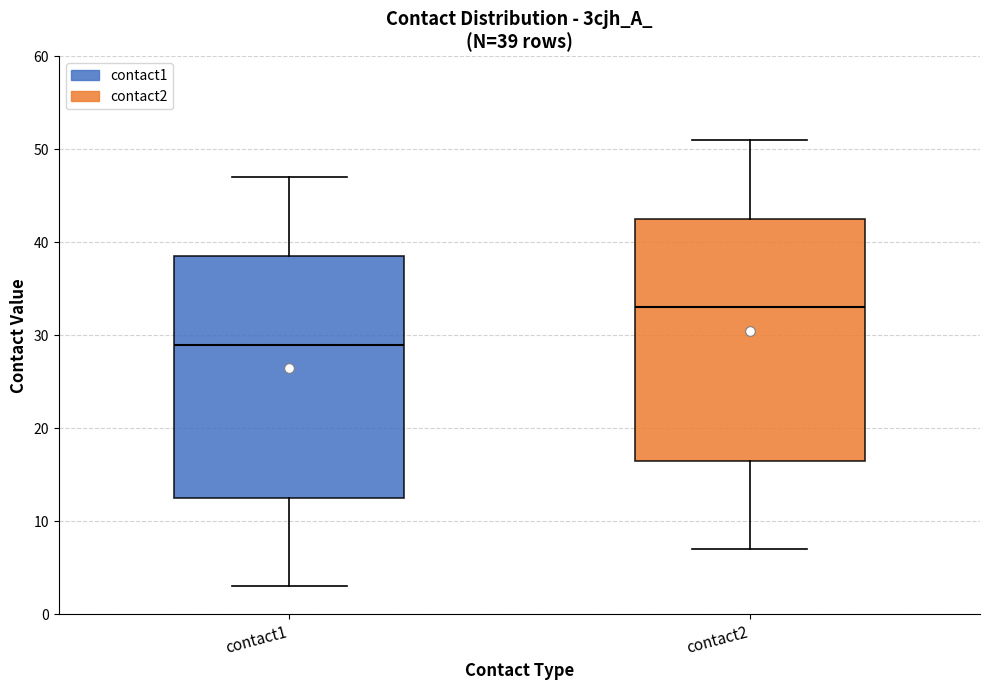

Which box has the lowest median line?

contact1